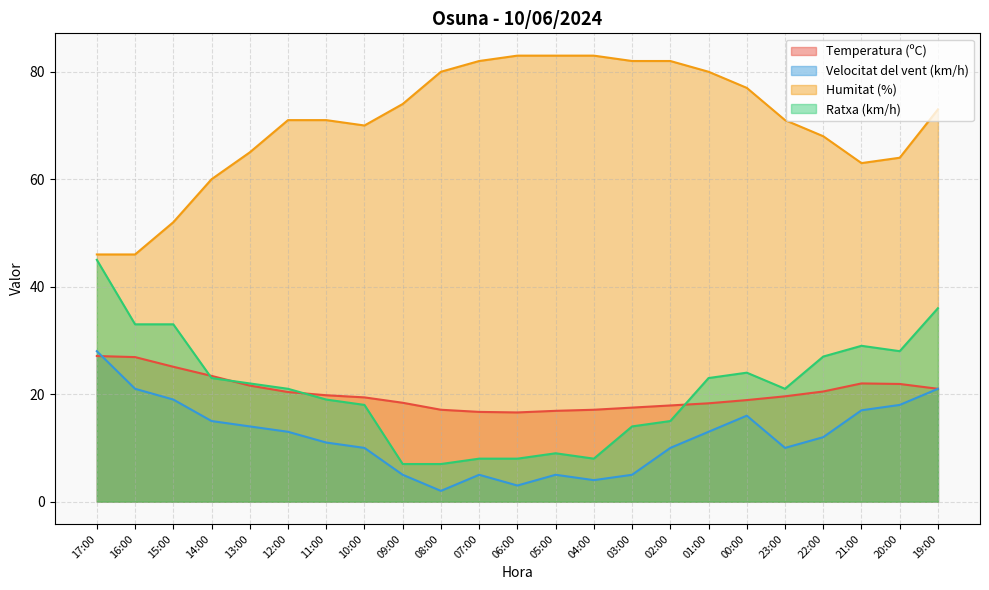

What is the label of the 6th point from the right?

00:00